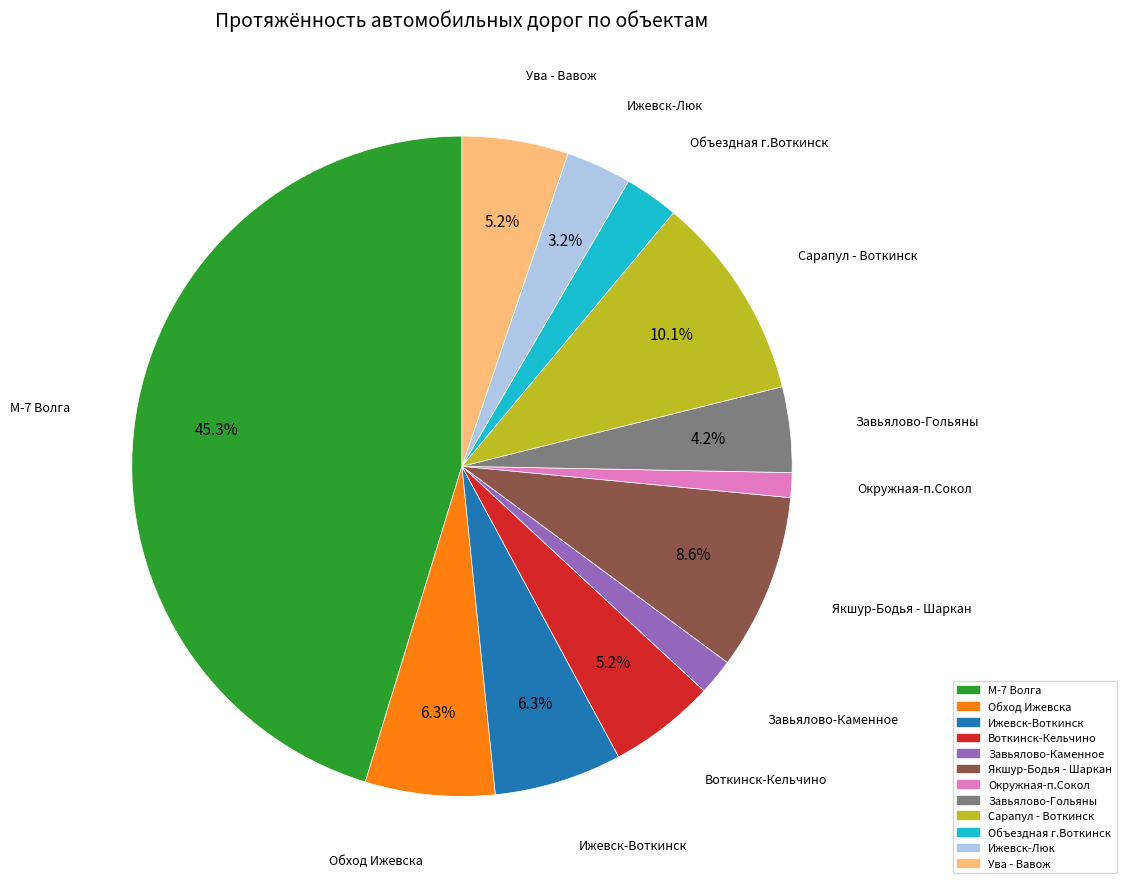

Which has a higher value, Окружная-п.Сокол or Ижевск-Воткинск?

Ижевск-Воткинск